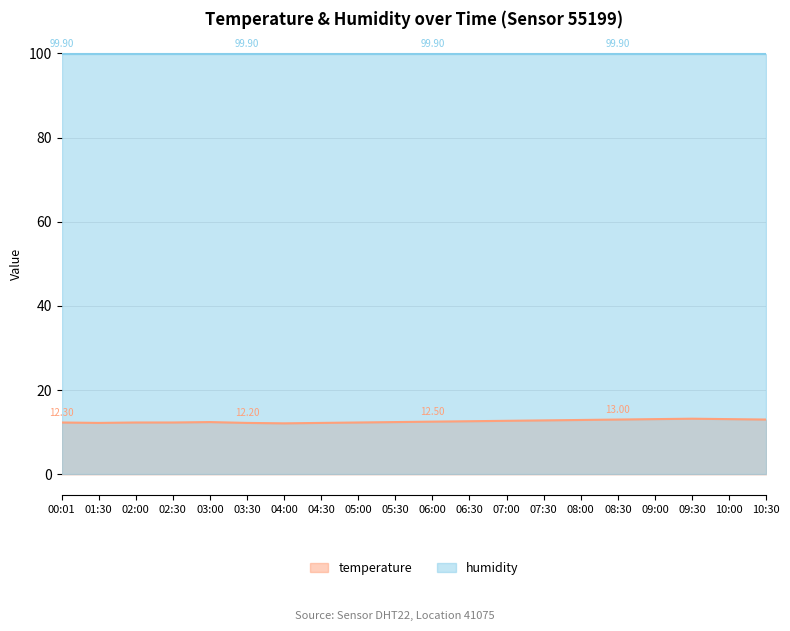

At which category does the data reach its first local valley?

01:30